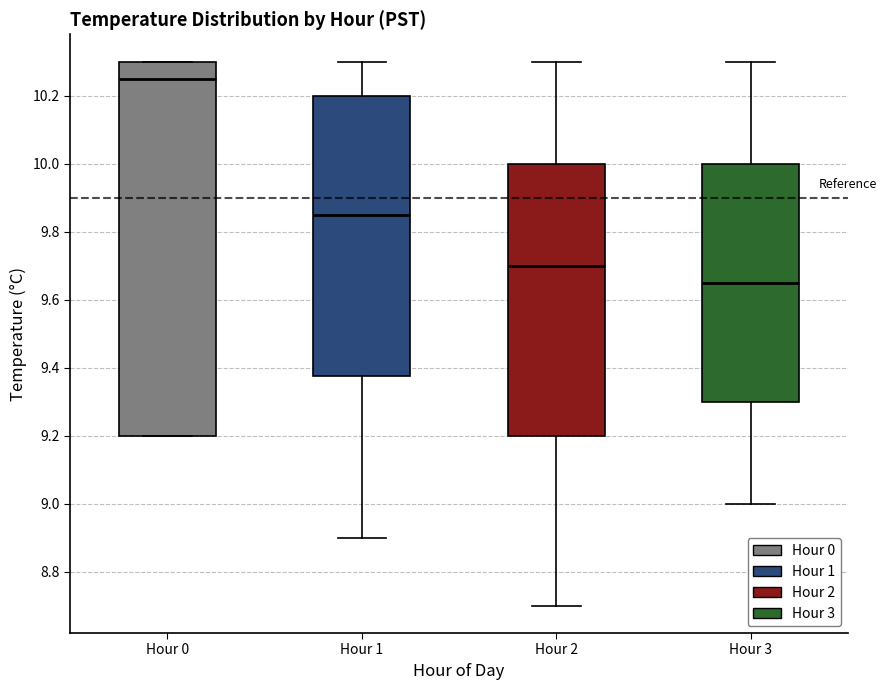

Which box's median line is the lowest?

Hour 3